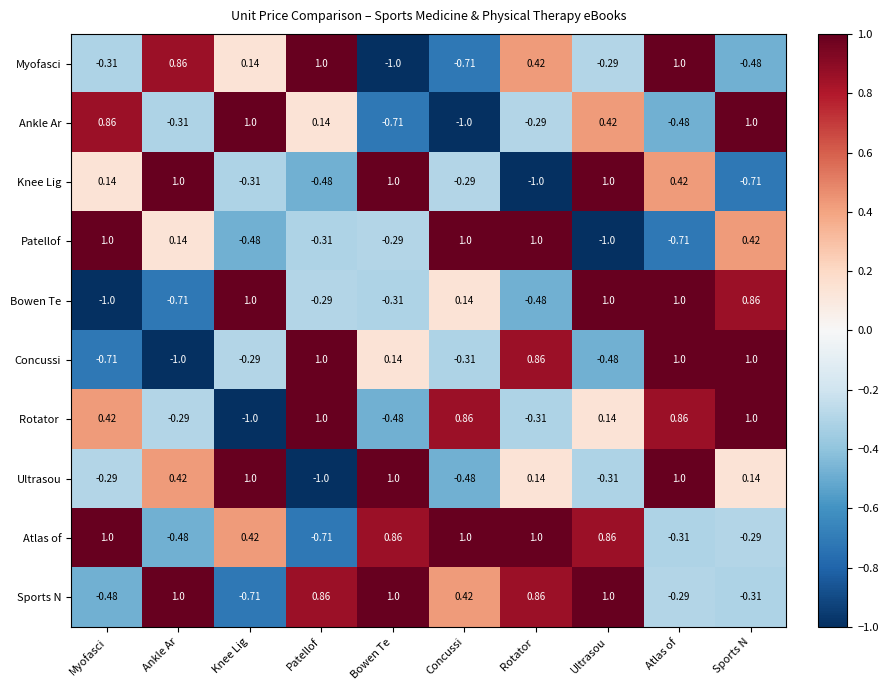

Between Knee Lig and Concussi, which series saw the biggest shift?

Ankle Ar